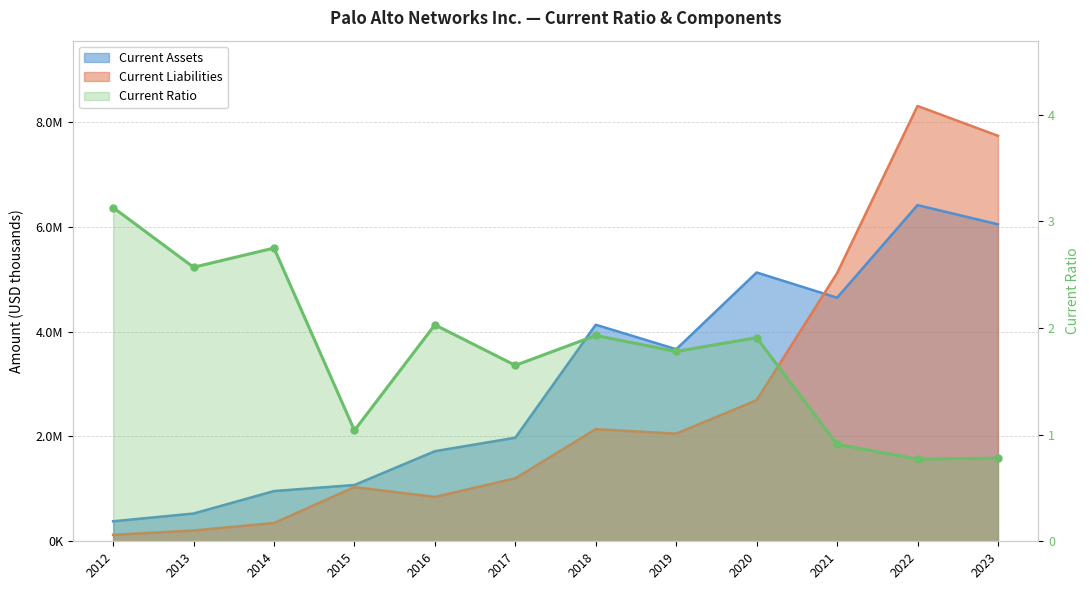

Reading right to left, what are all the values shown in this chart?

0.8	0.8	0.9	1.9	1.8	1.9	1.6	2.0	1.0	2.8	2.6	3.1